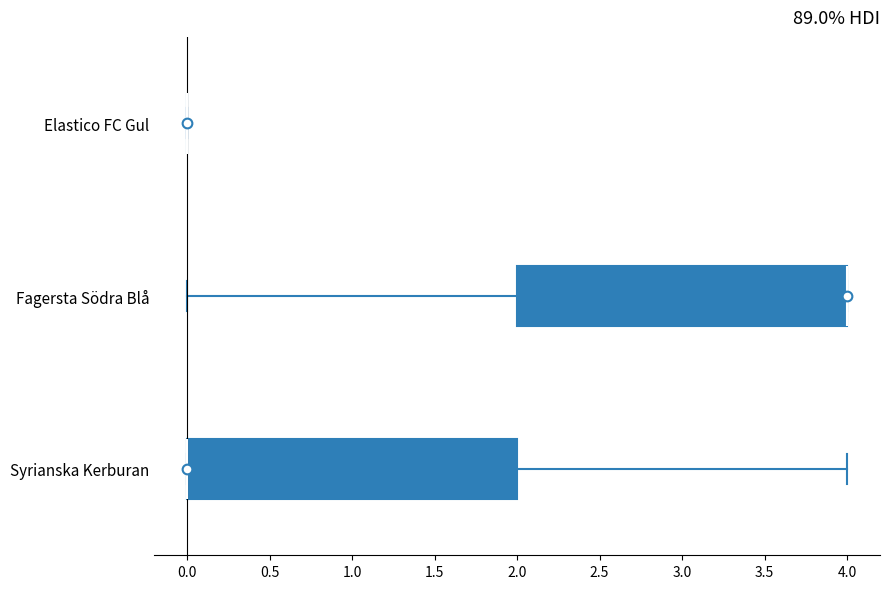

Reading bottom to top, transcribe this box plot: for each box, give where its median line is, the range the box spans, and where its two whiskers end, as read against the x-axis. The values are not printed on the chart, so give them approximately, as read against the axis.

Syrianska Kerburan: median 0 (drawn on the box's left edge), box 0 to 2, whiskers 0 to 4
Fagersta Södra Blå: median 4 (drawn on the box's right edge), box 2 to 4, whiskers 0 to 4
Elastico FC Gul: box collapsed to a line at 0, whiskers 0 to 0